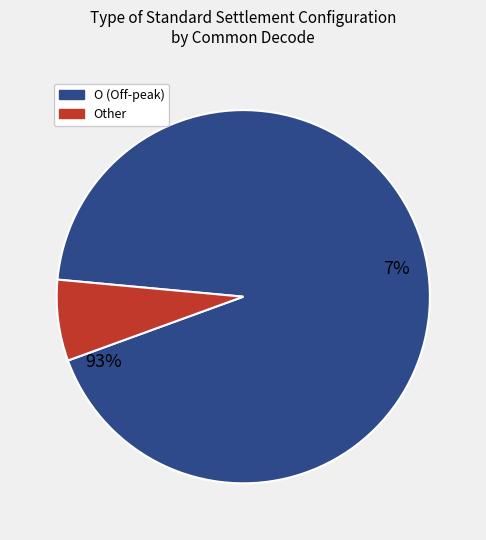

To the nearest percent, what is the average slice percentage?

50%